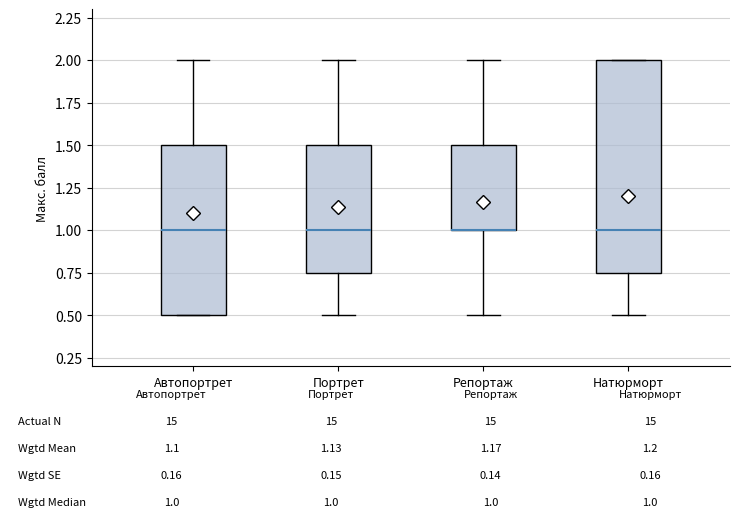

Comparing the boxes themselves (not the whiskers), which one is the tallest?

Натюрморт